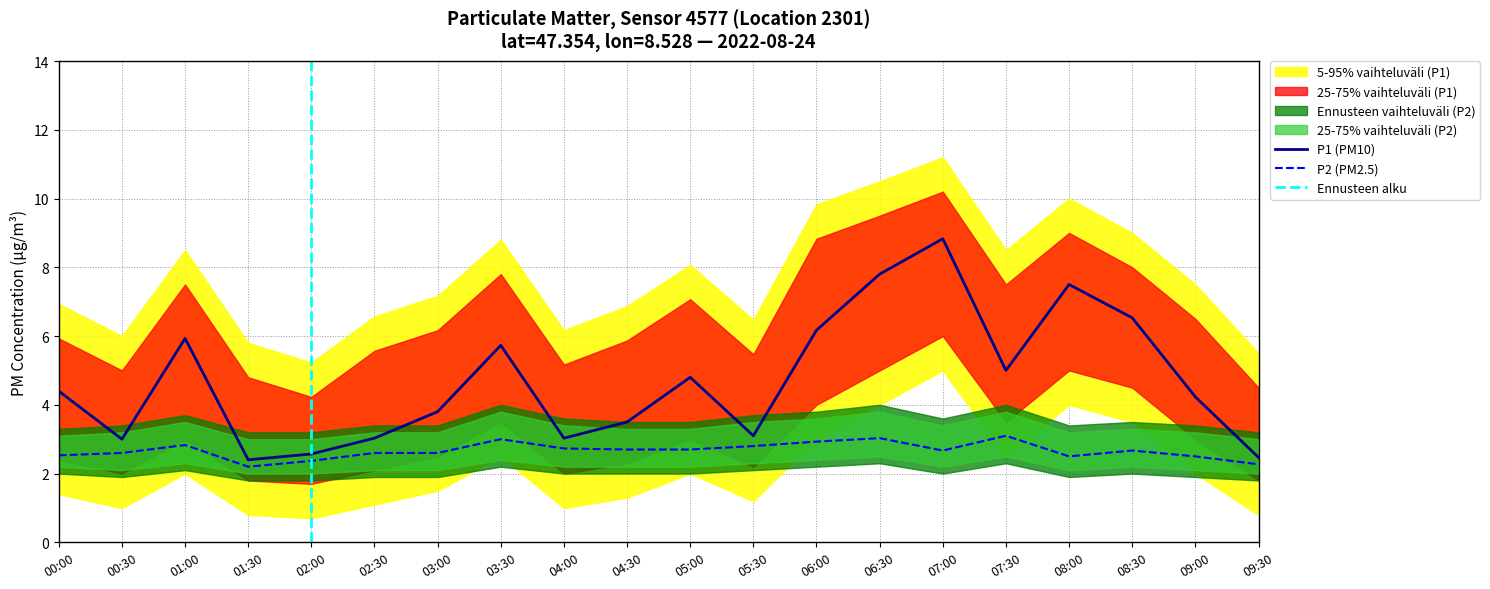

Read the P2 value at 05:30.

2.8